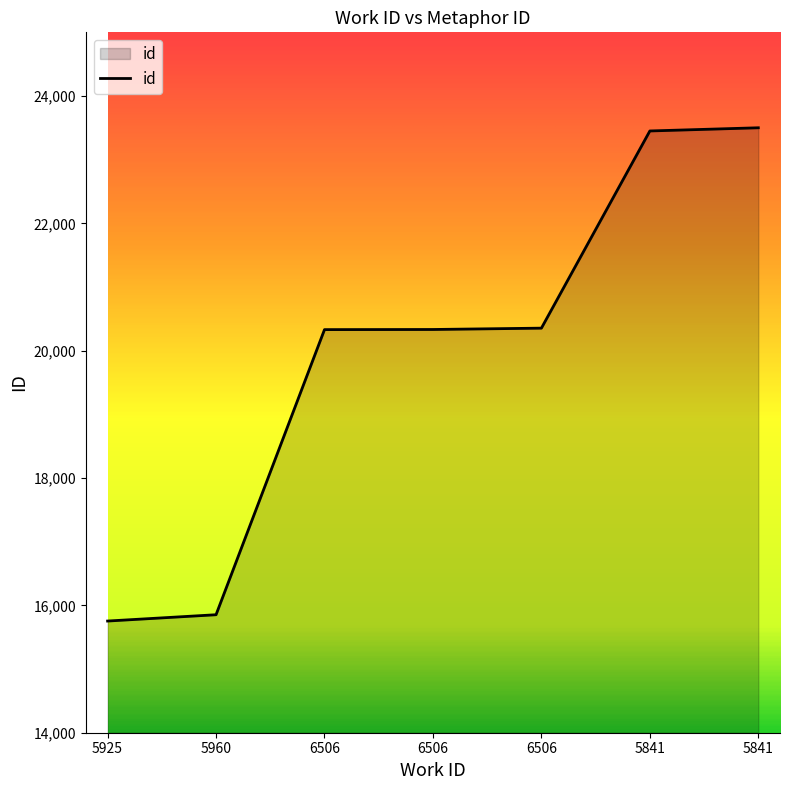

Between 5925 and 6506, which is larger?

6506